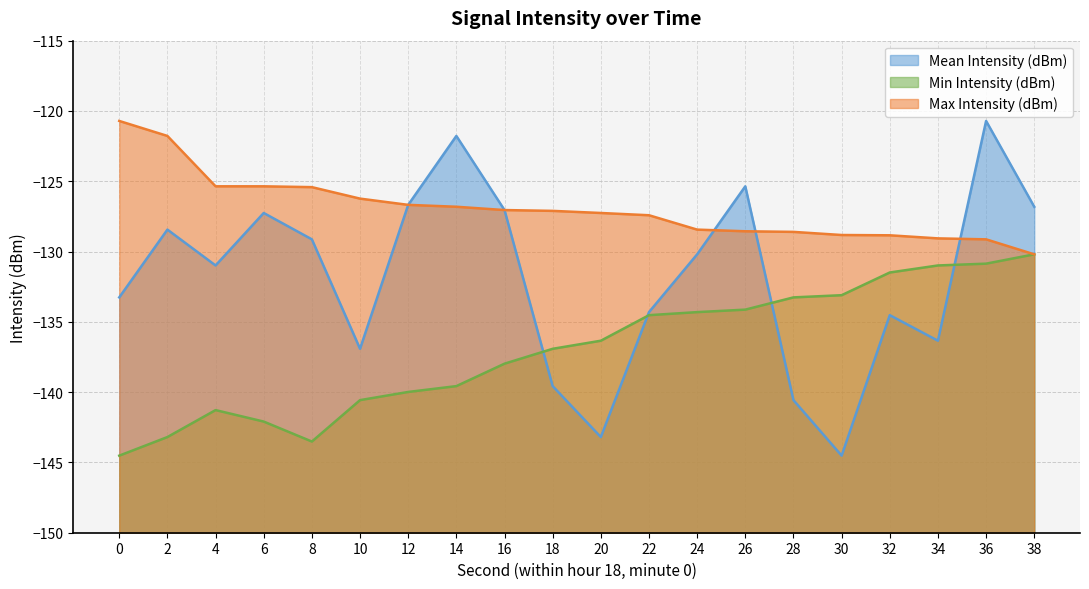

What is the sum of the Max Intensity (dBm) values at 14 and 30?

-255.6